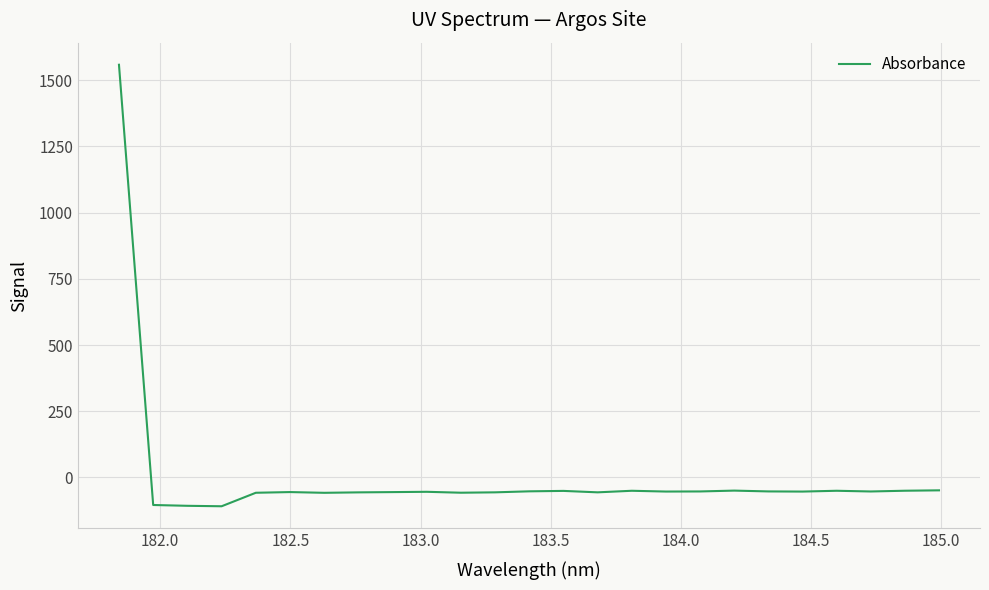

What is the maximum value shown in the chart?

1558.9